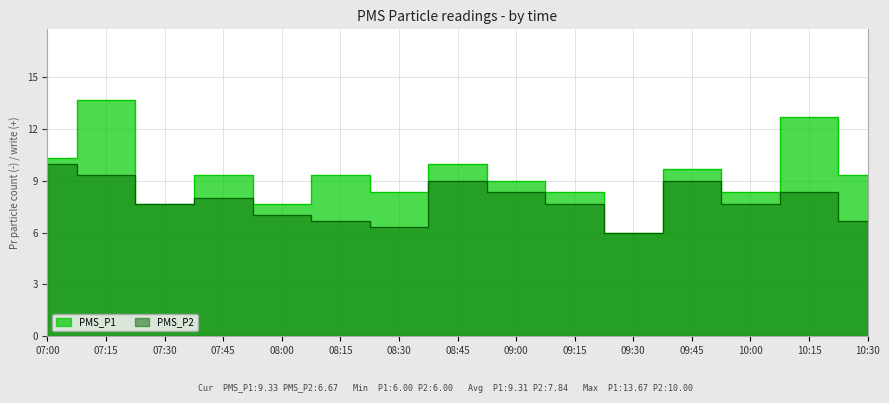

True or false: PMS_P2 and PMS_P1 cross at least once.

False